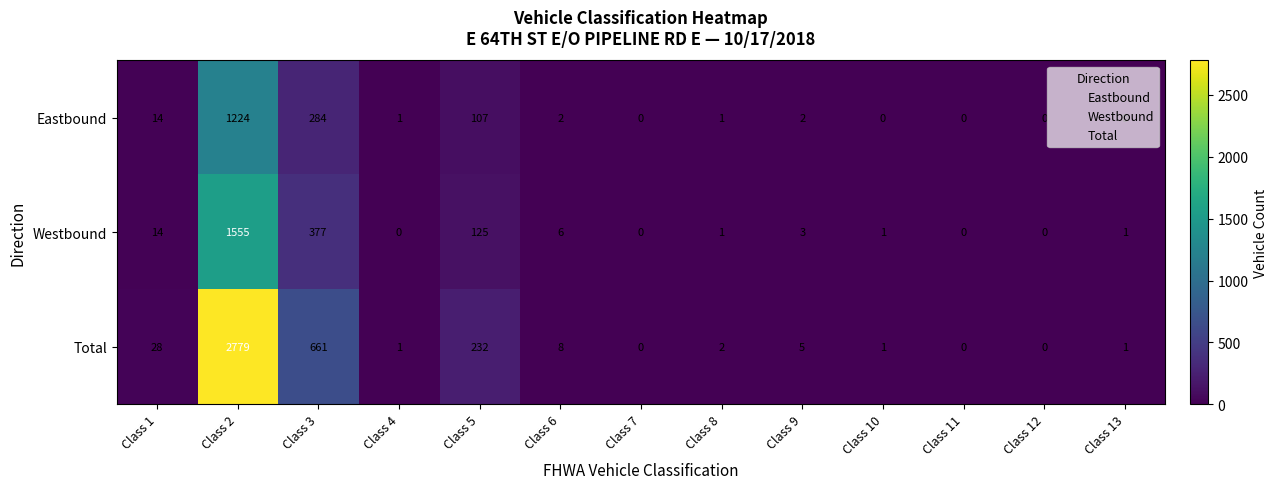

Where is Total nearest to the value 1389?

Class 3